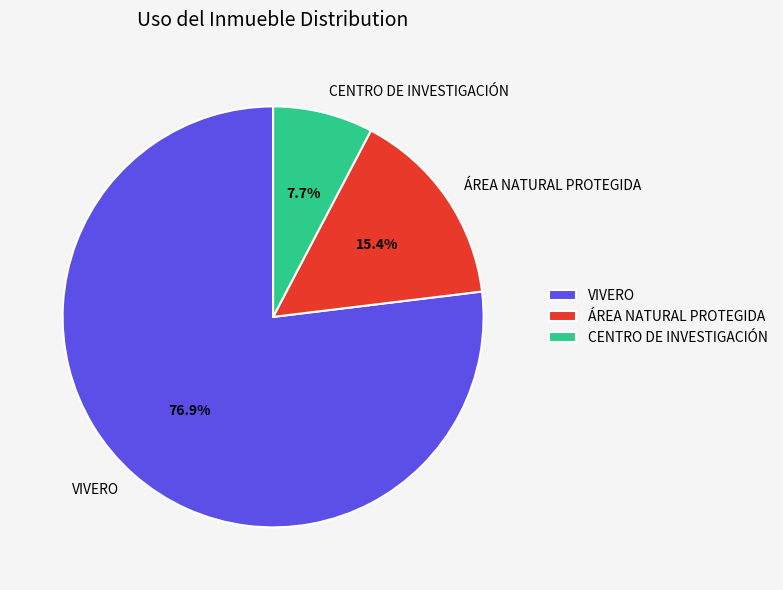

Do VIVERO and CENTRO DE INVESTIGACIÓN together represent more than half of the pie?

Yes